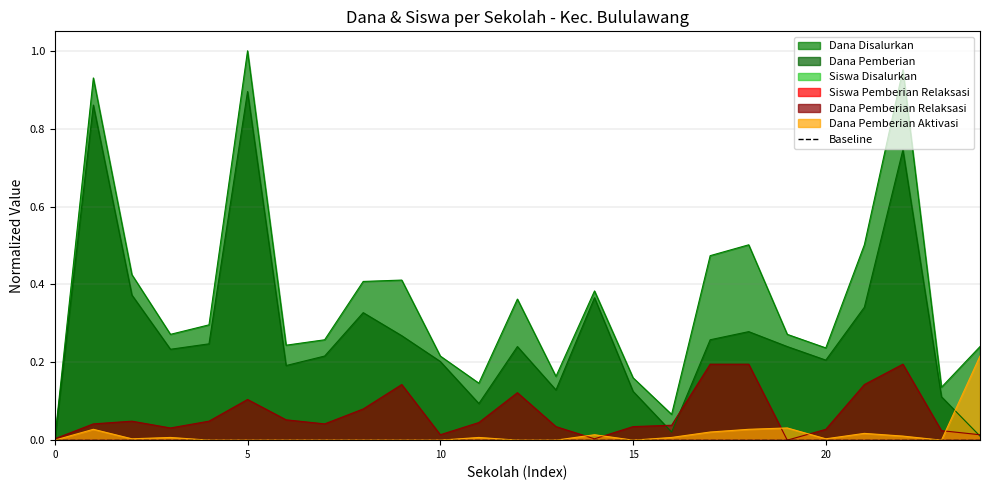

True or false: Dana Pemberian Relaksasi and Siswa Pemberian Relaksasi cross at least once.

False